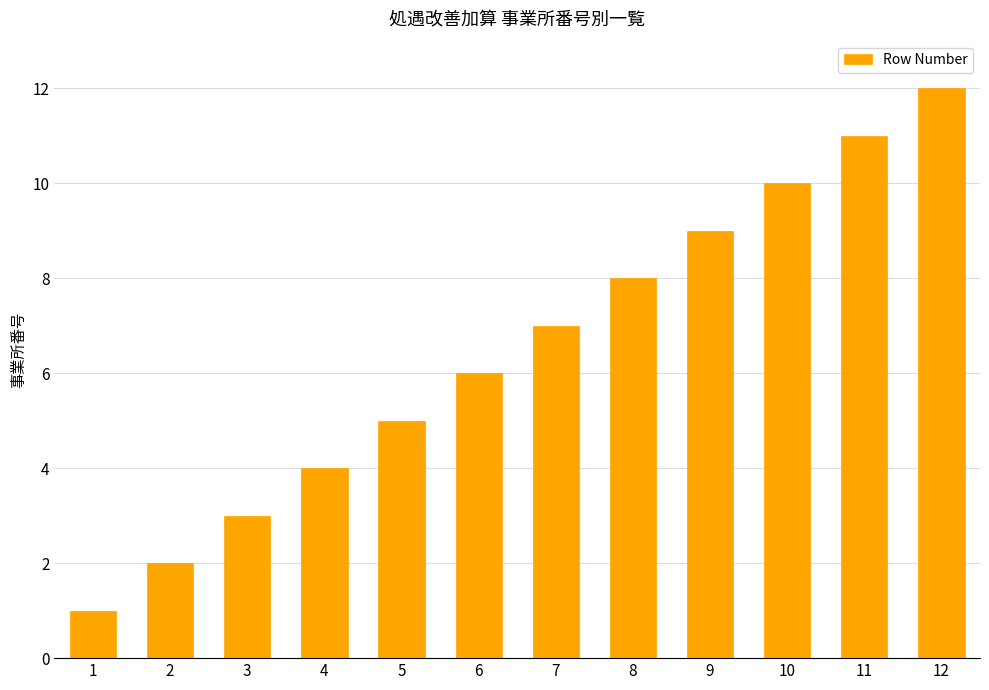

What is the sum of all values?

78